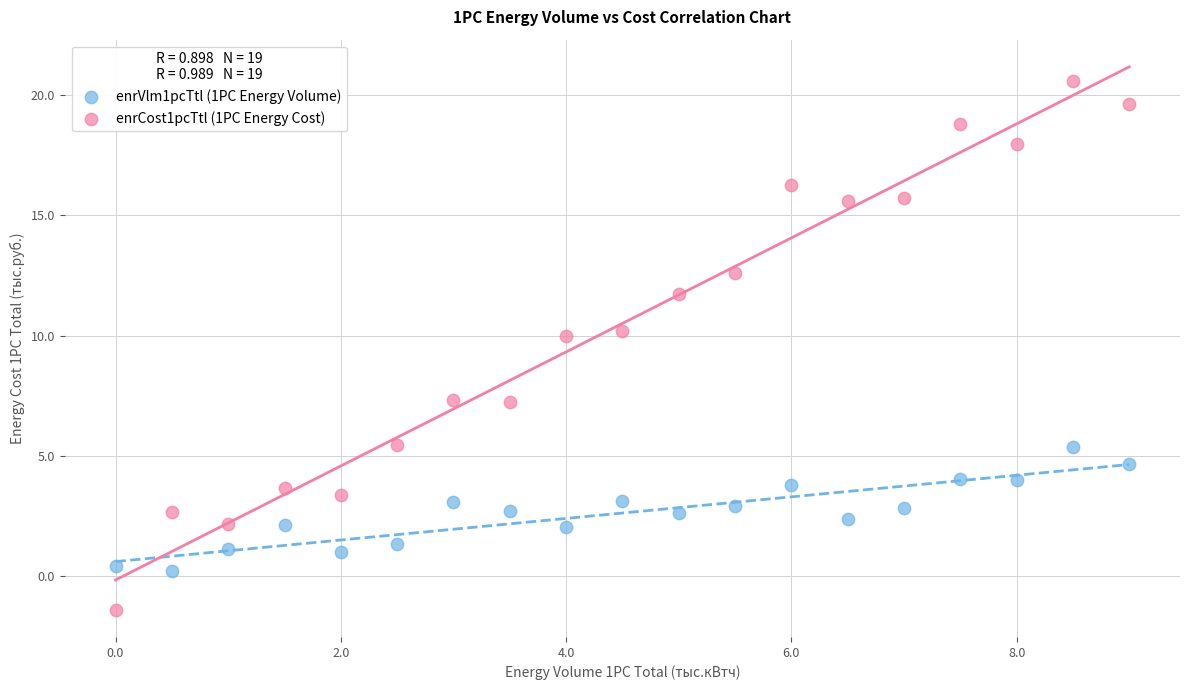

Across all data points, what is the range of X values (max minus min)?

9.0